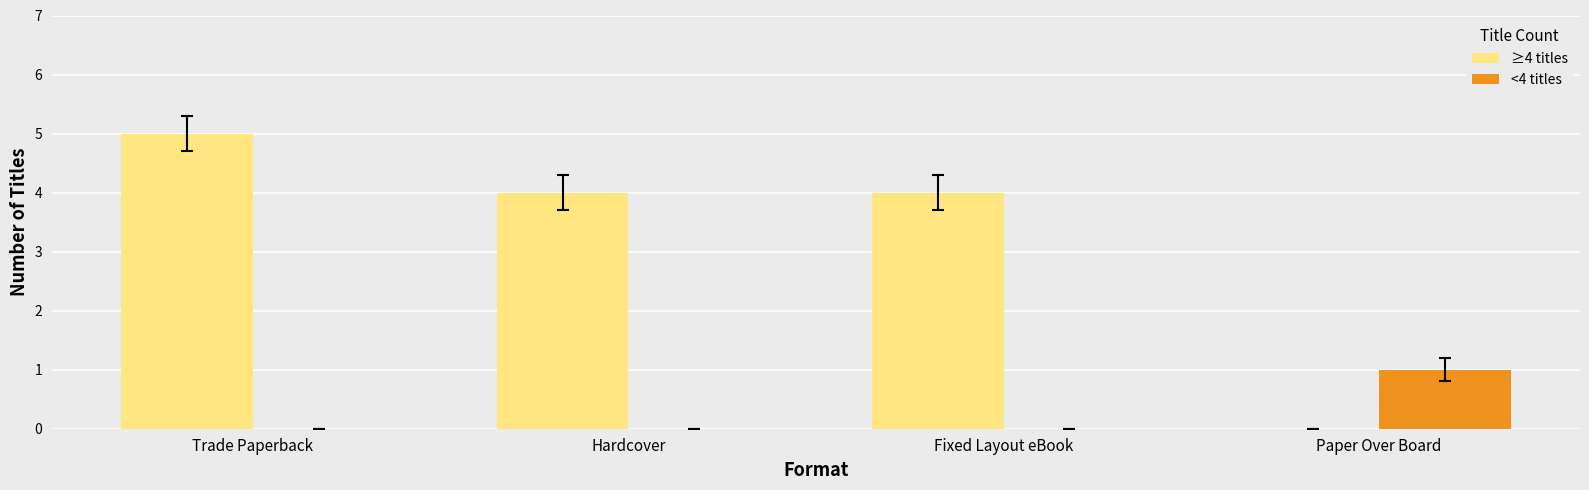

What is the greatest value displayed?

5